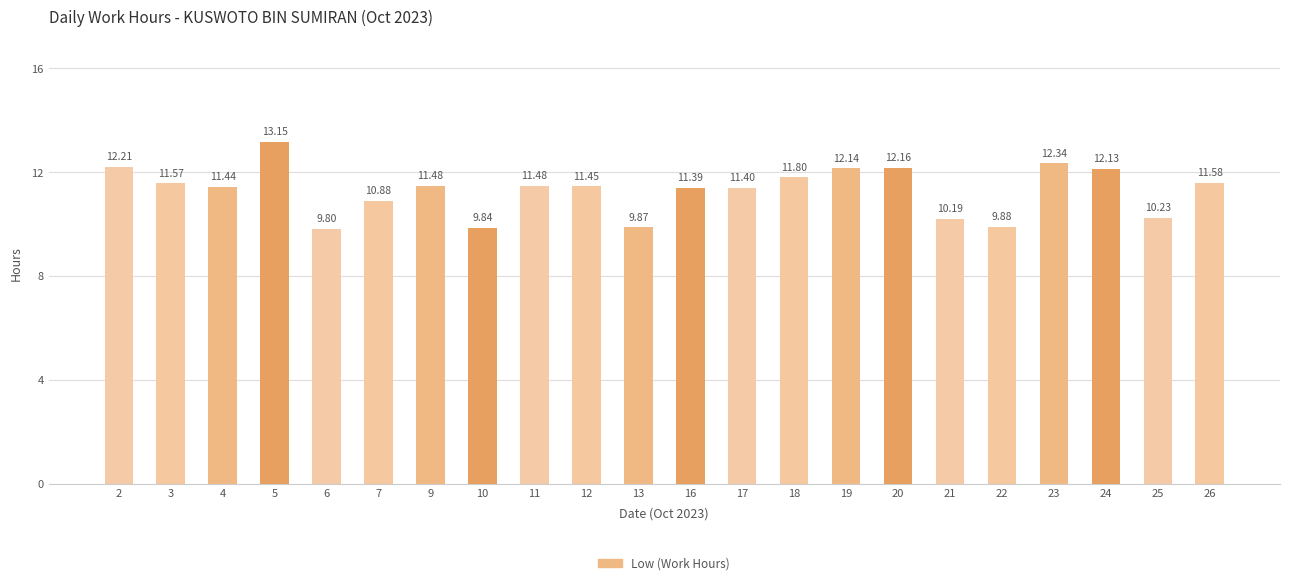

What is the change in value from 2 to 4?

-0.8